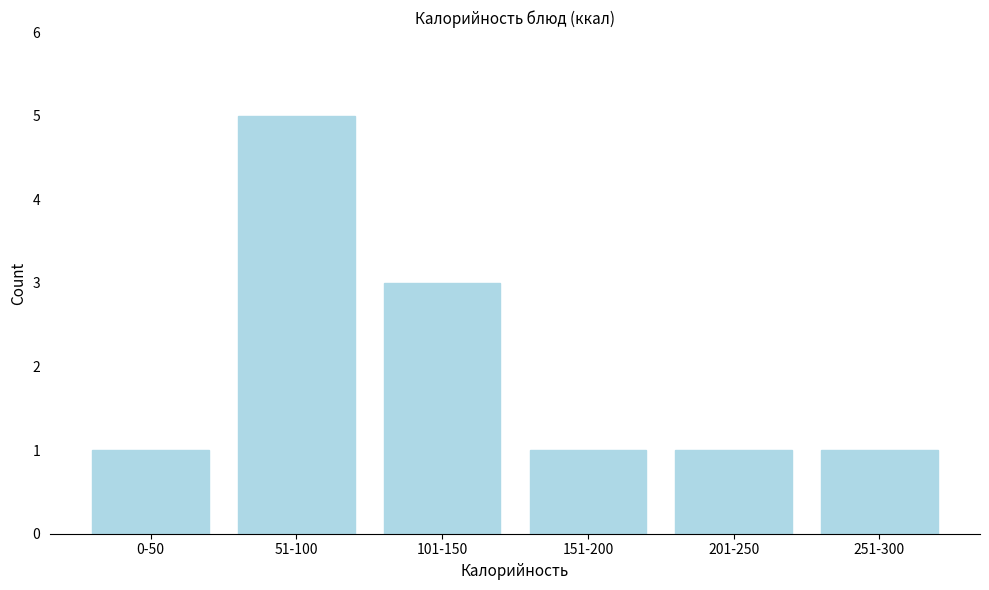

Reading right to left, extract all data points from this chart.

1	1	1	3	5	1